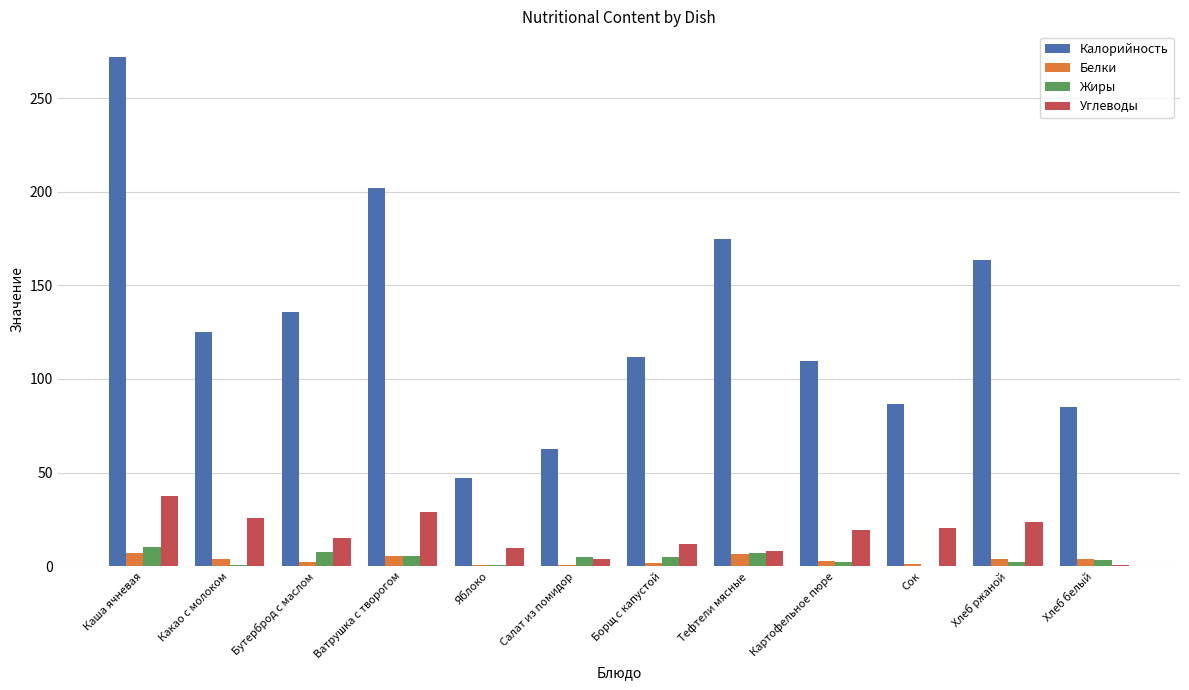

Count the number of data series in this chart.

4